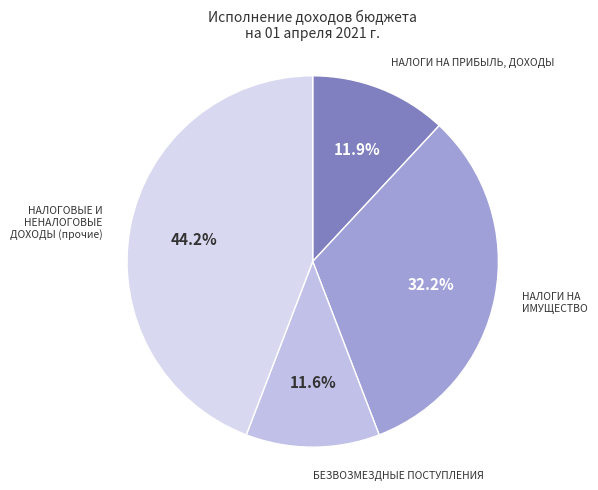

Does any single category account for the majority?

No